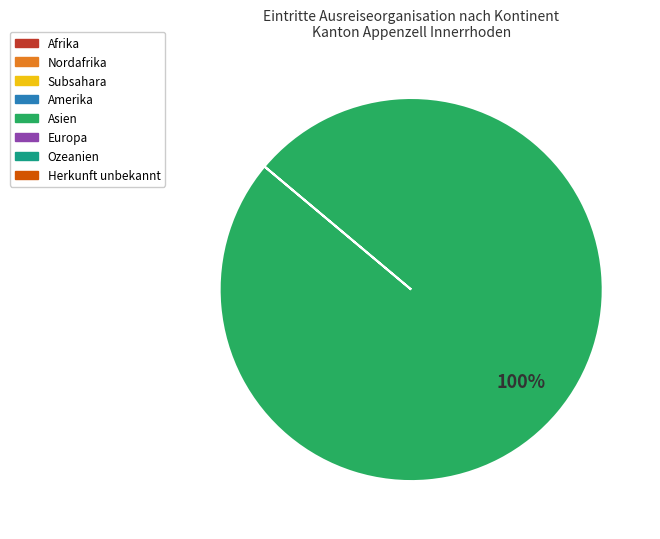

Is there a majority slice in this chart?

Yes